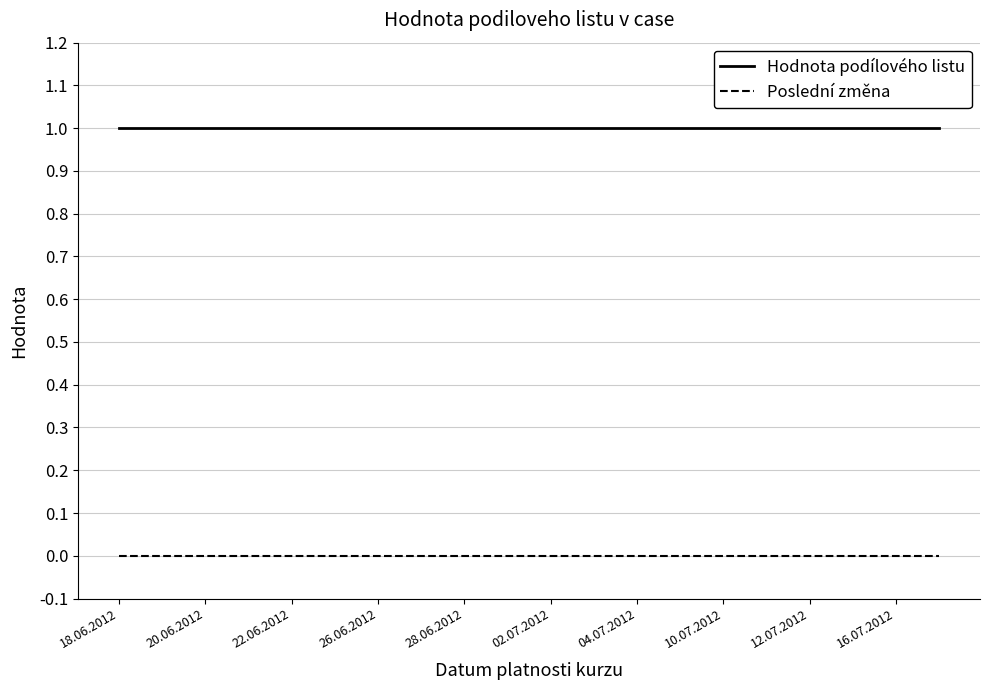

True or false: Poslední změna and Hodnota podílového listu cross at least once.

False